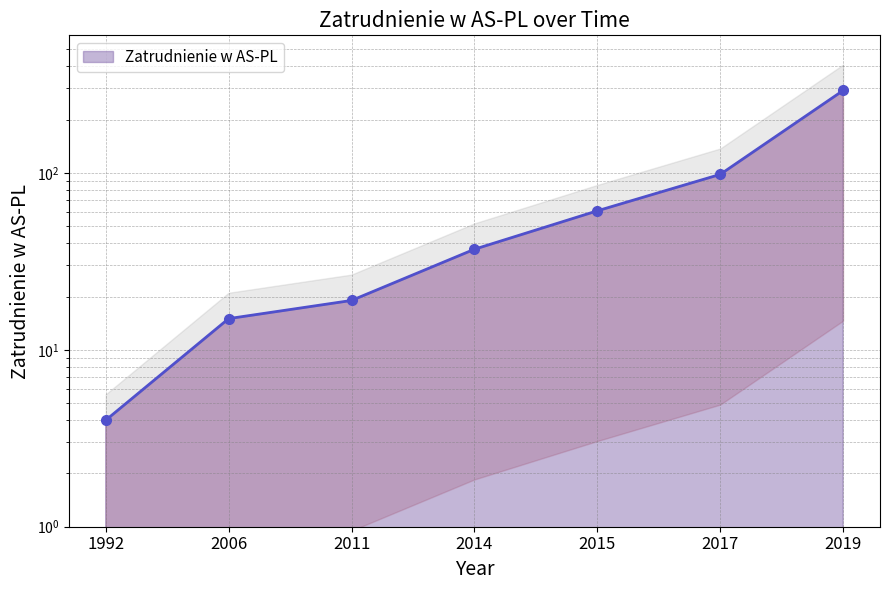

Does the chart have visible grid lines?

Yes